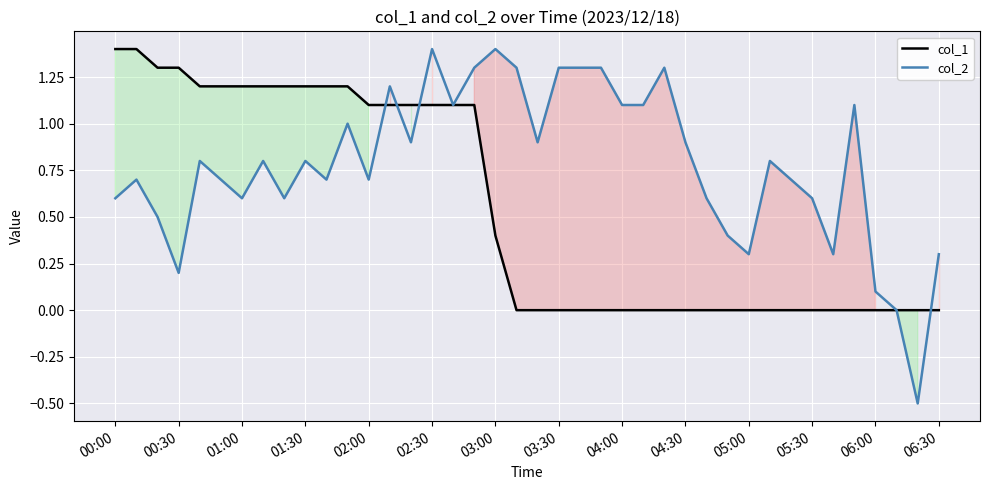

How many times do col_2 and col_1 cross each other?

4